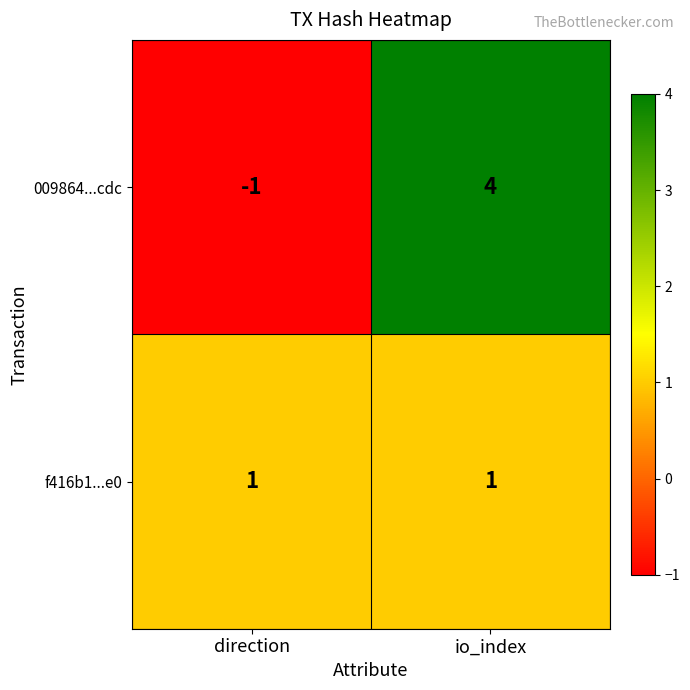

At which category does the chart reach its minimum across all series?

direction